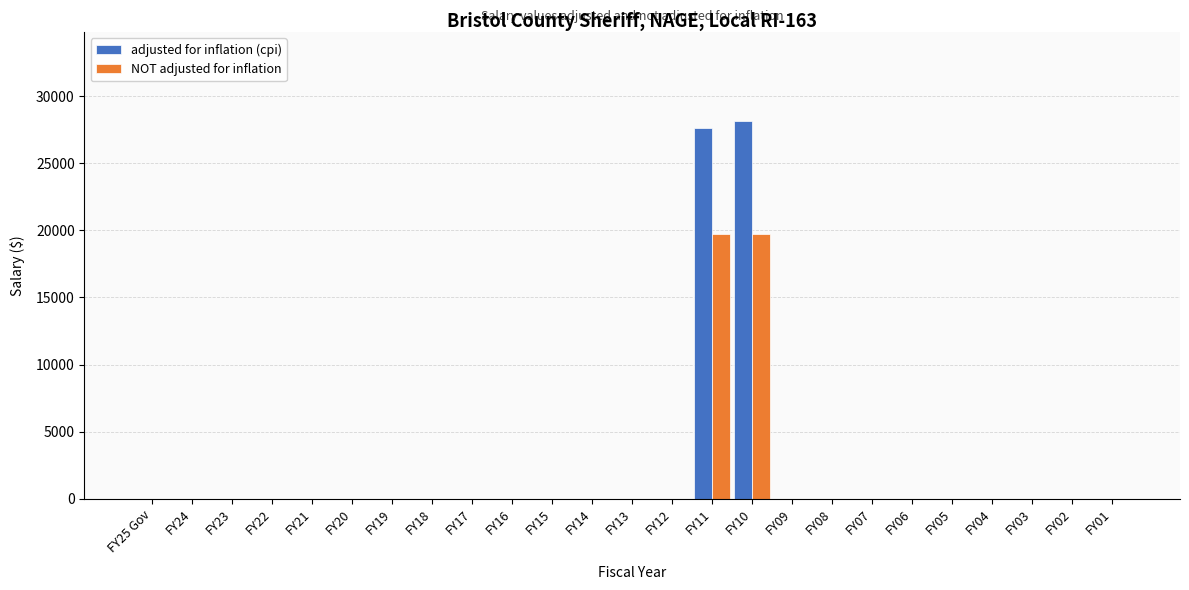

Is the value of adjusted for inflation (cpi) at FY15 greater than the value of NOT adjusted for inflation at FY10?

No